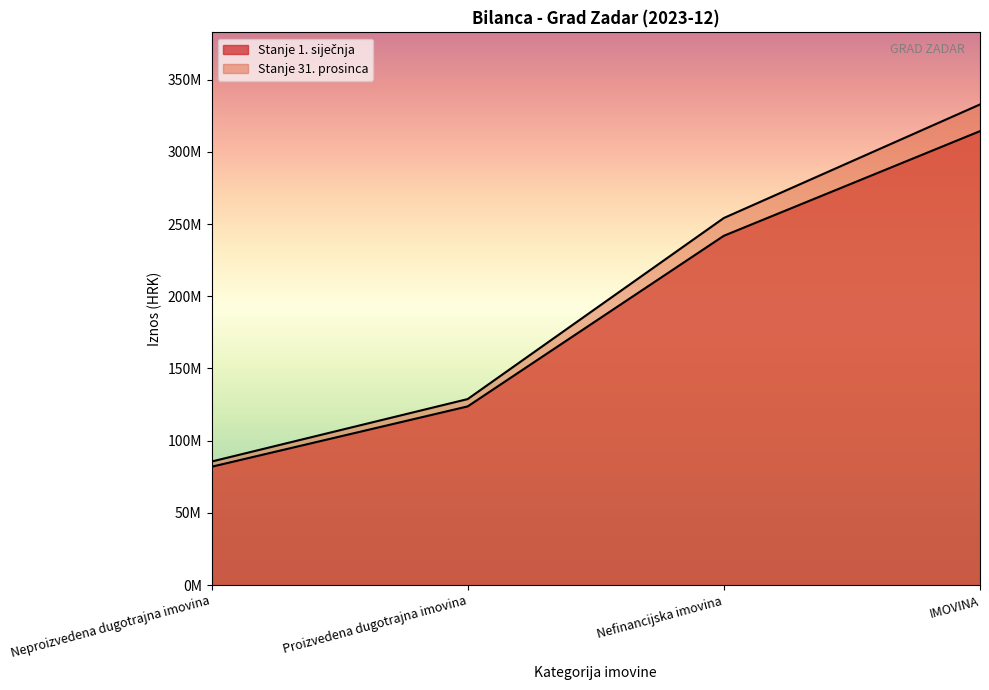

Where does the Stanje 31. prosinca series first go above 254176969?

Nefinancijska imovina